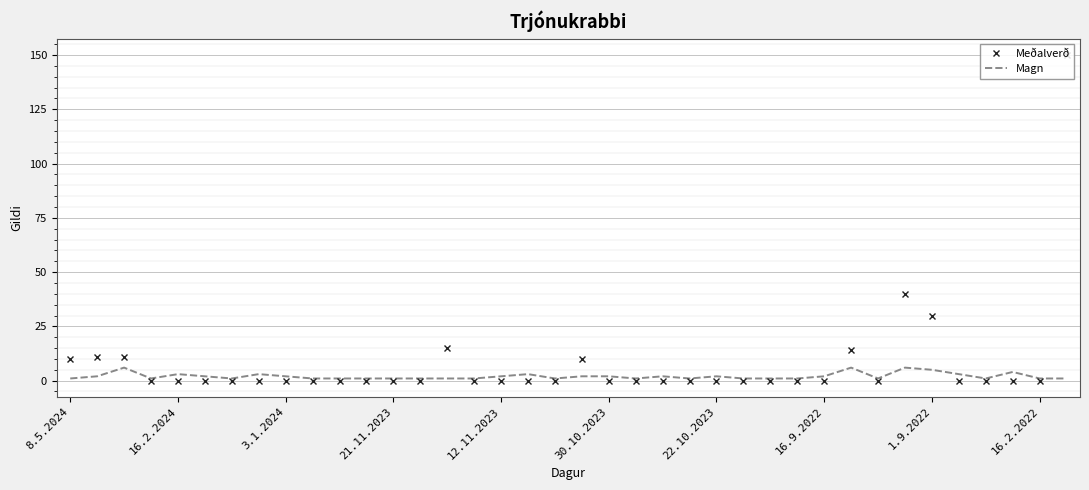

What is the highest value of the Magn series?

6